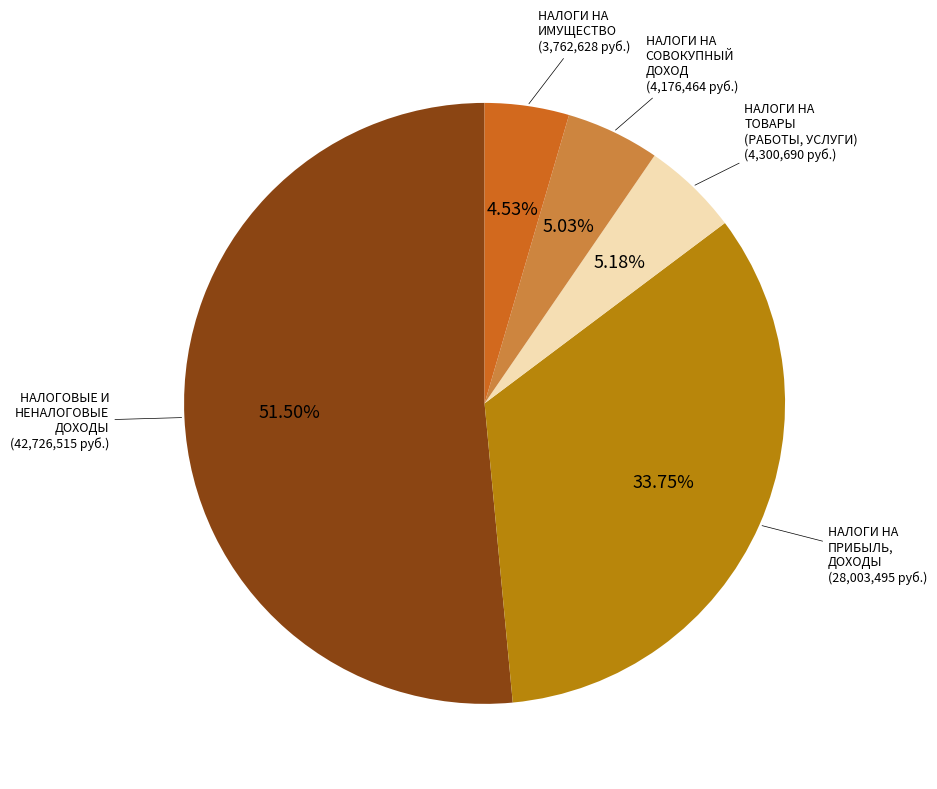

To the nearest percent, what is the combined percentage of НАЛОГИ НА ПРИБЫЛЬ, ДОХОДЫ and НАЛОГИ НА ТОВАРЫ (РАБОТЫ, УСЛУГИ)?

39%